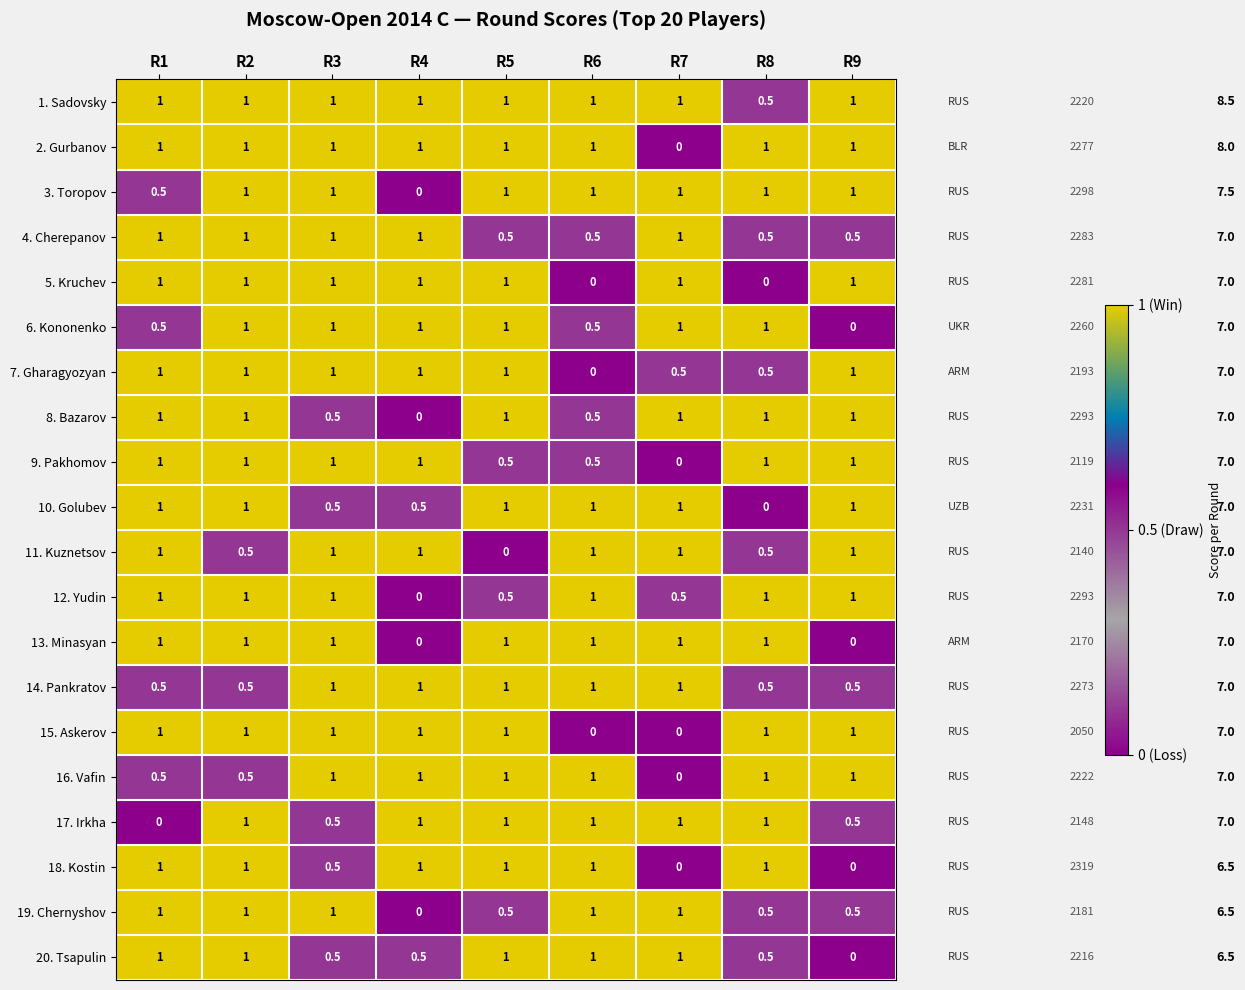

How many data points does each series have?

9